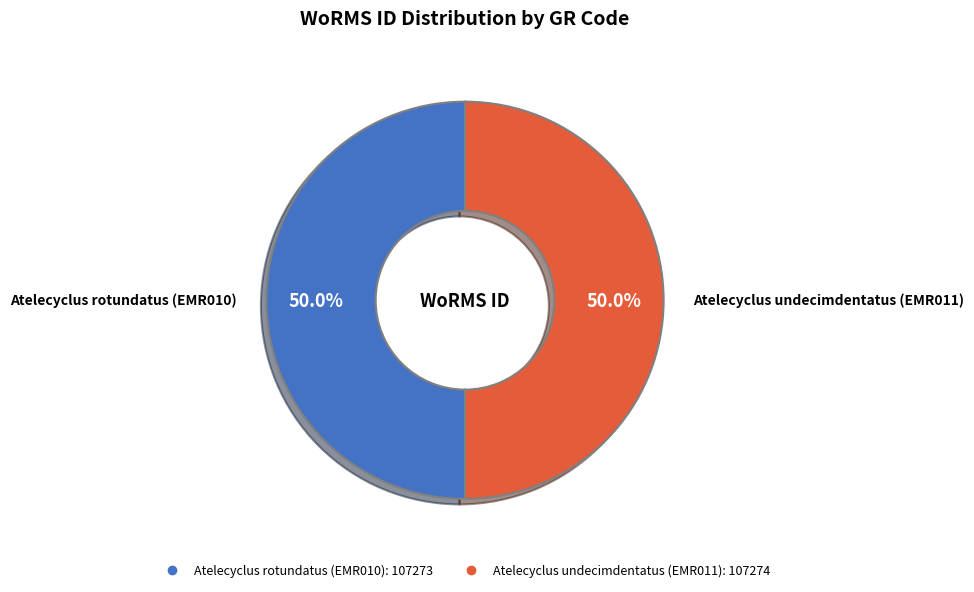

What percentage do Atelecyclus undecimdentatus (EMR011) and Atelecyclus rotundatus (EMR010) together represent?

100.0%